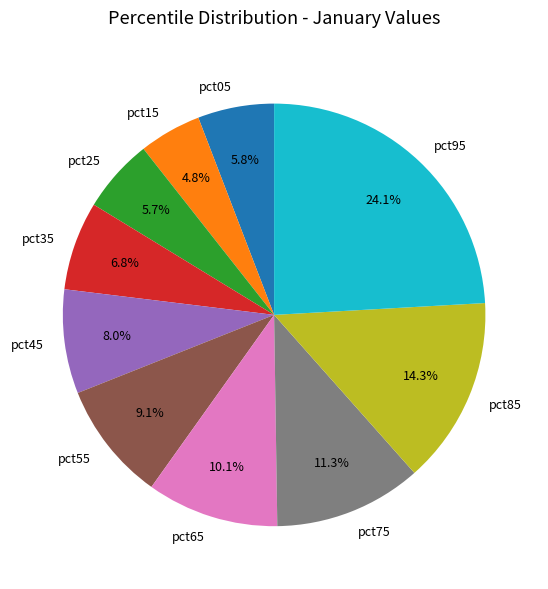

How many slices are in this pie chart?

10